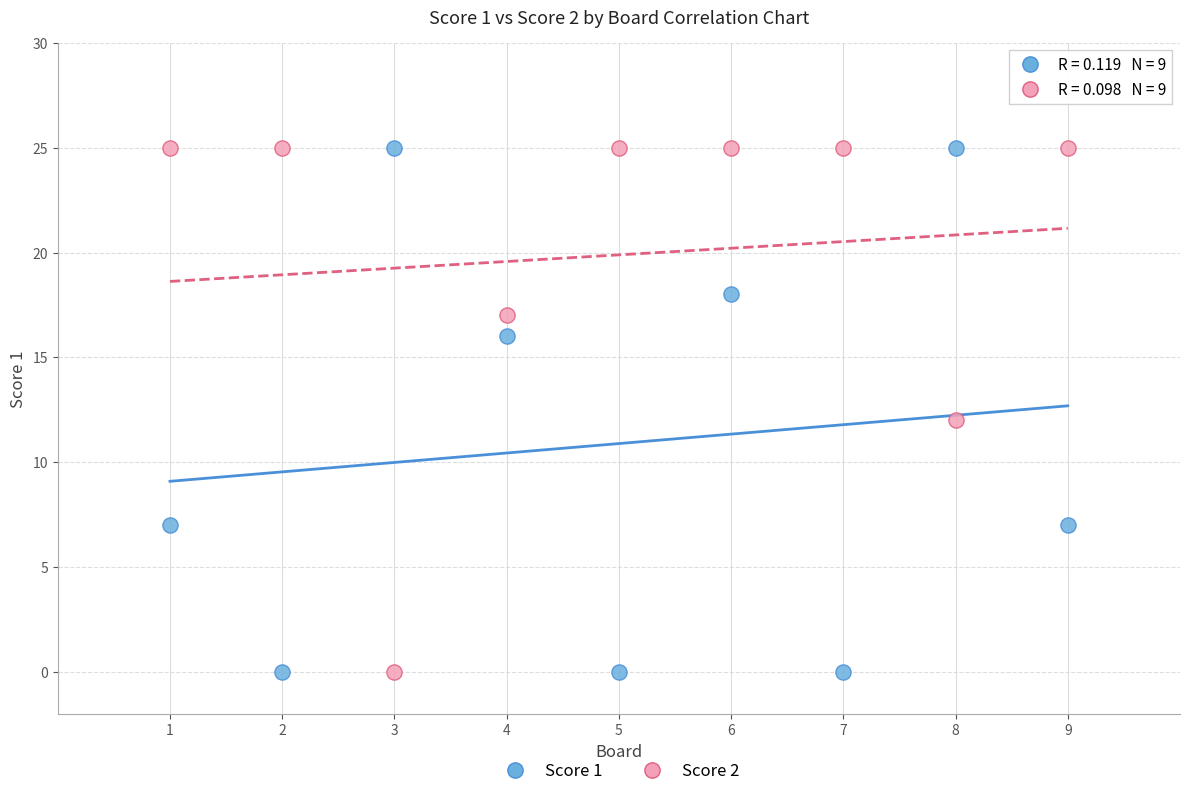

What is the X range (max minus min) for the scatter plot?

8